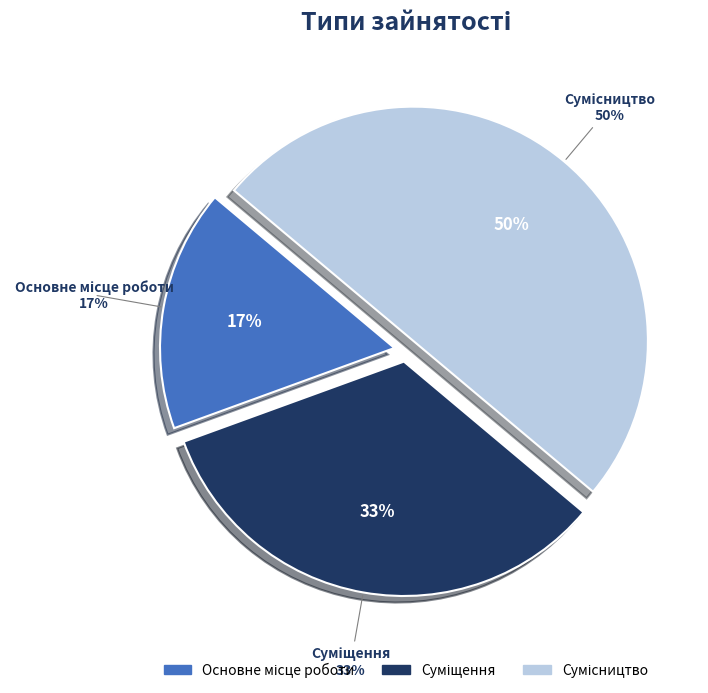

The Сумісництво slice represents 50% of the pie. True or false?

True